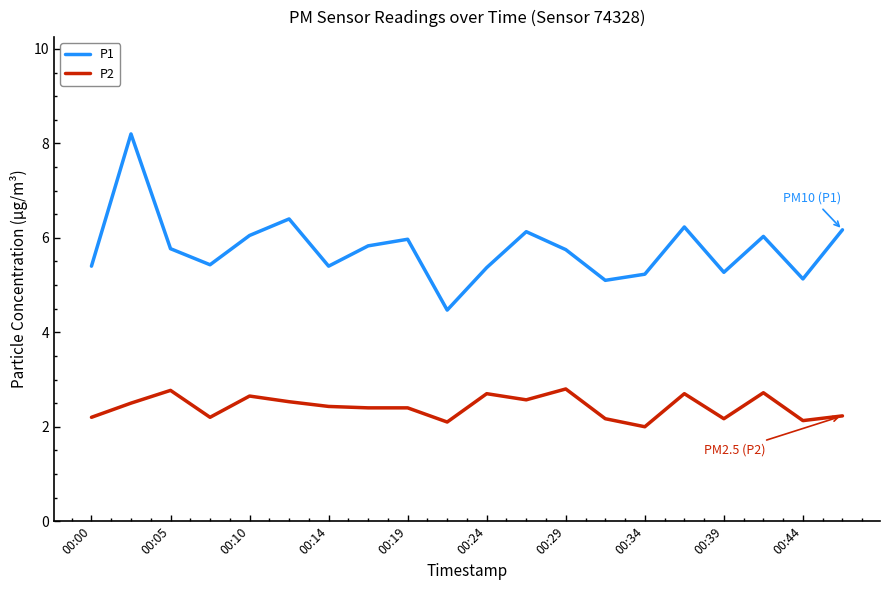

Which series has the widest spread of values?

P1